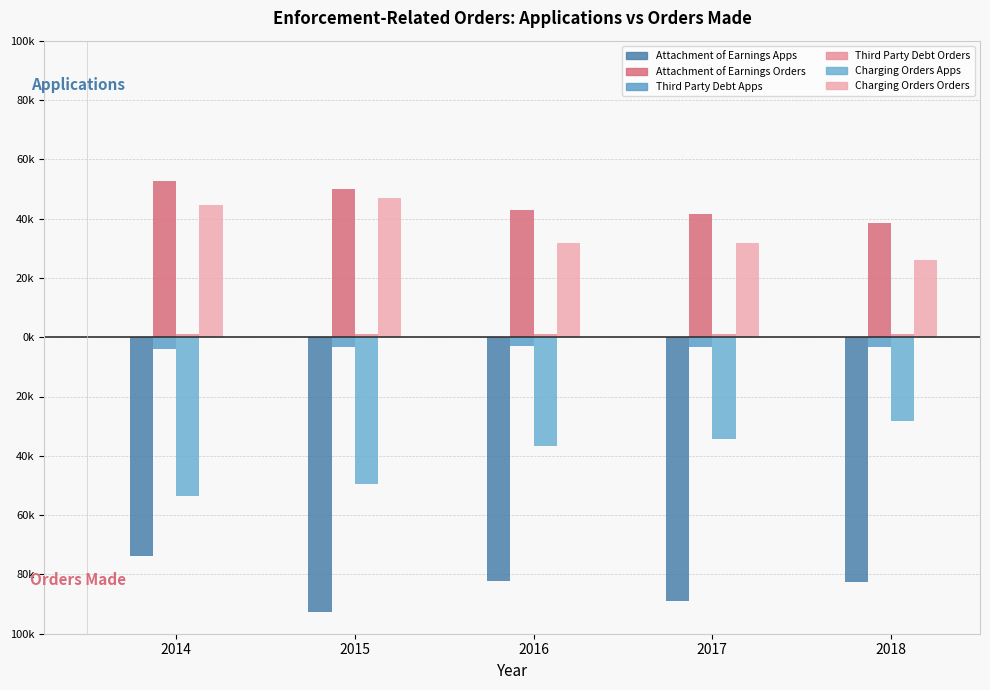

Read the Charging Orders Apps value at 2017, to the nearest 50.

-34500